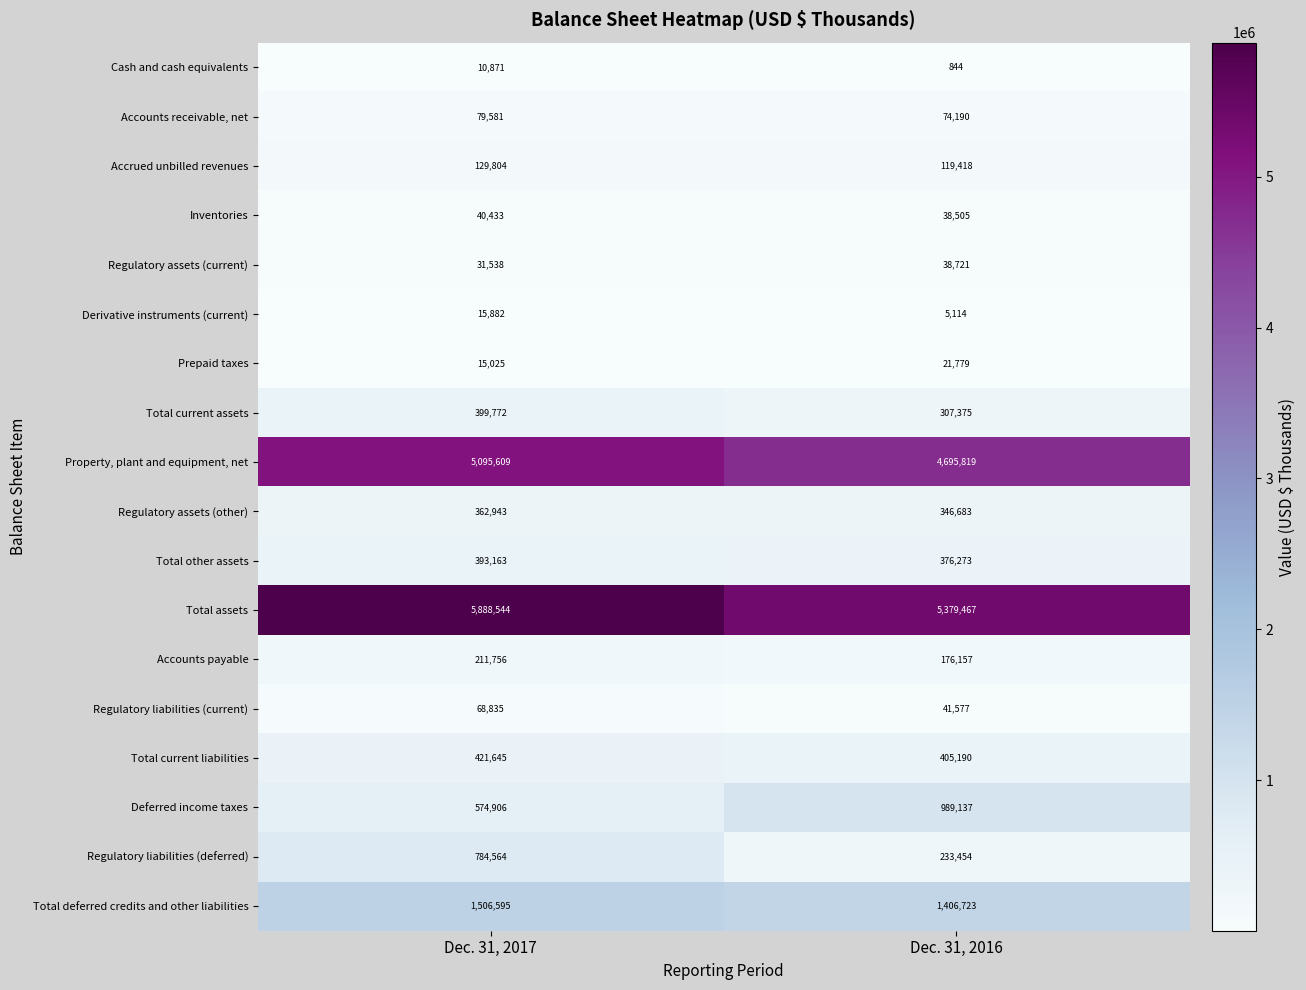

What is the difference between the maximum and minimum values in the Regulatory assets (current) series?

7183